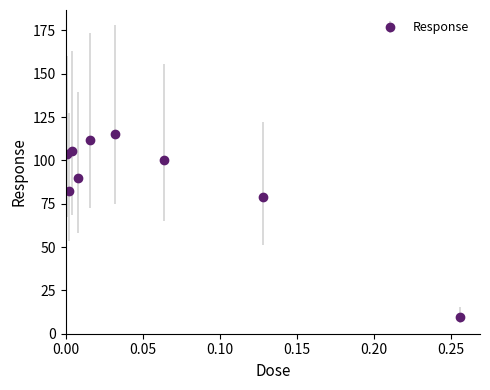

Reading left to right, list all the values displayed in this chart.

103.4	82.2	105.2	89.8	112.0	114.9	100.4	78.7	9.9